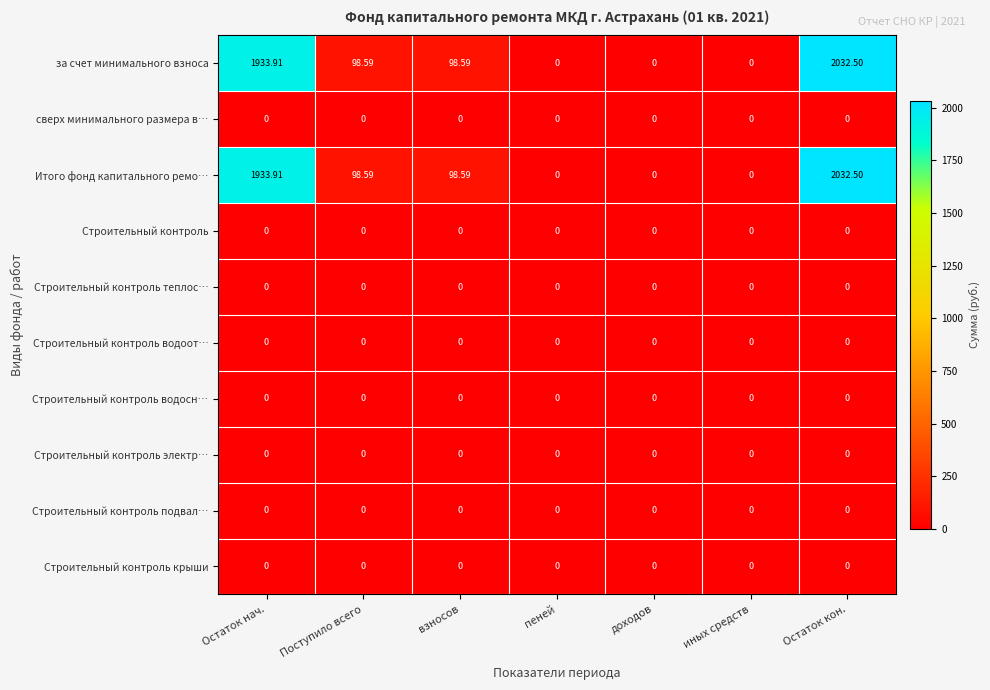

At which category is the sum across all series the highest?

Остаток кон.